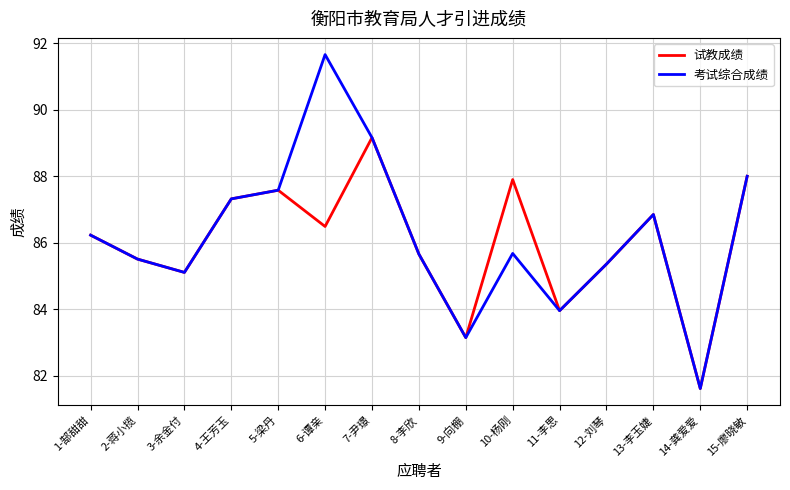

At which category does 试教成绩 reach its first local peak?

5-梁丹